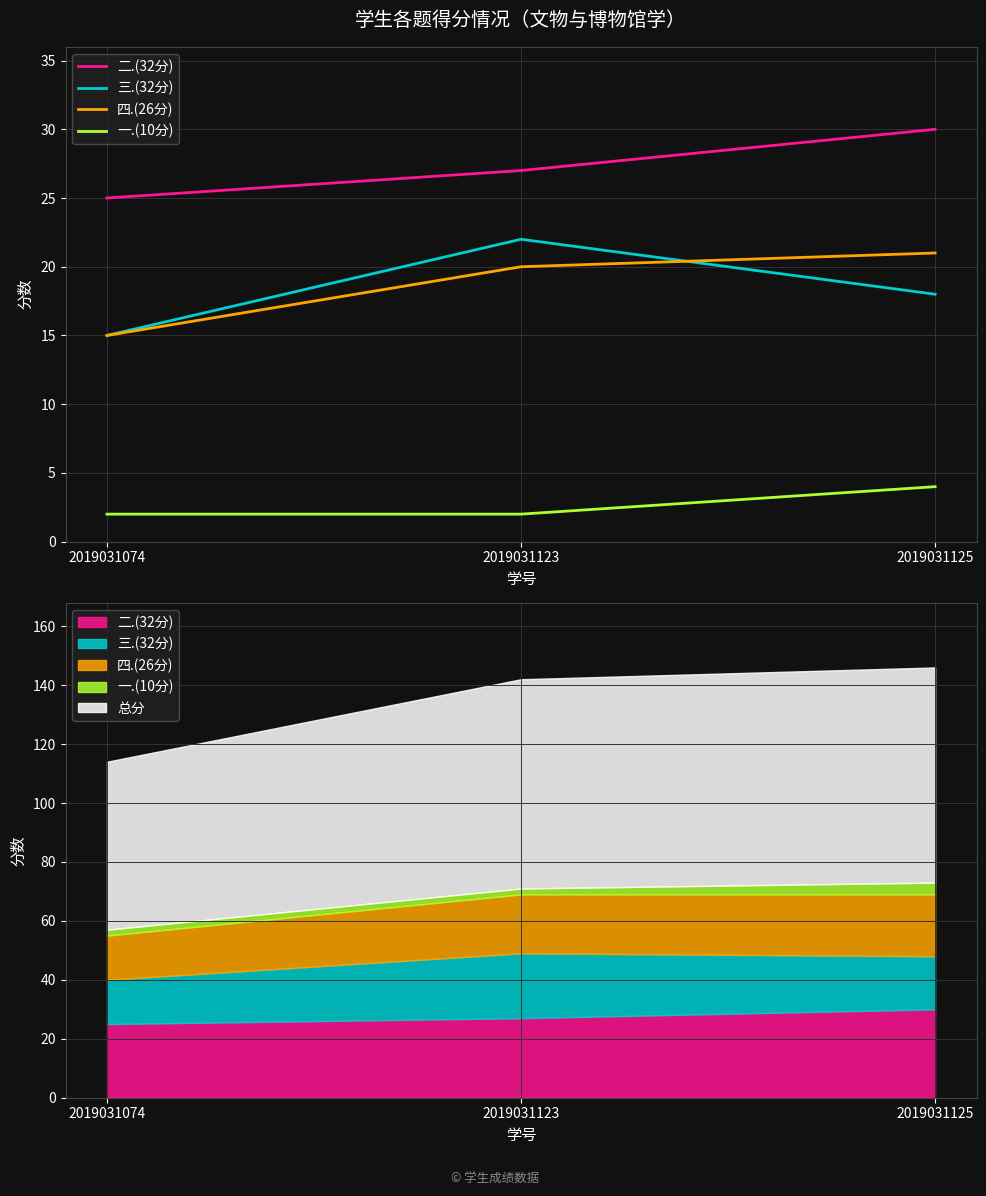

What is the sum of the 二.(32分) values at 2019031123 and 2019031125?

57